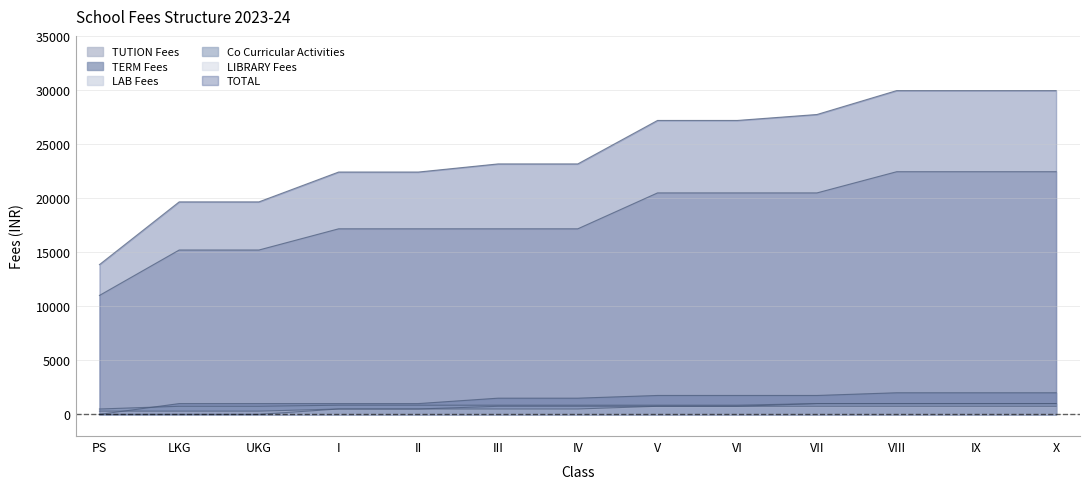

The value of LAB Fees at V is 750. True or false?

True